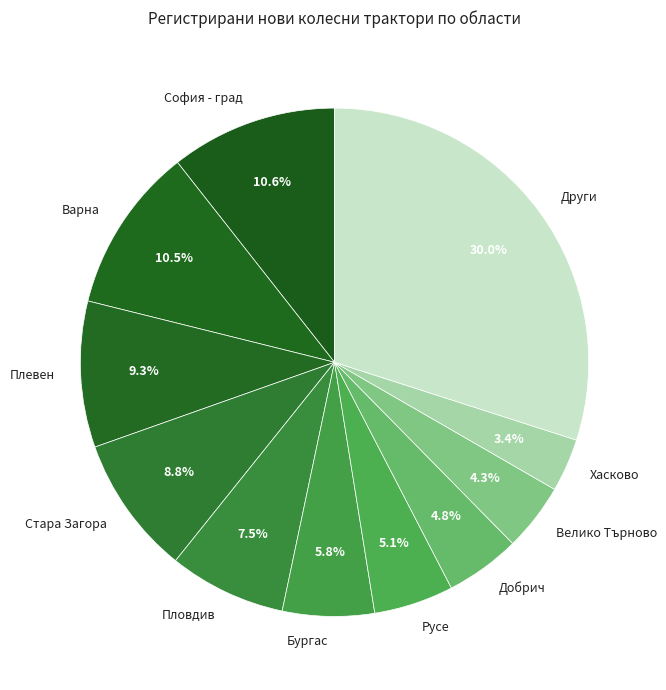

Is there any slice that represents more than half of the pie?

No